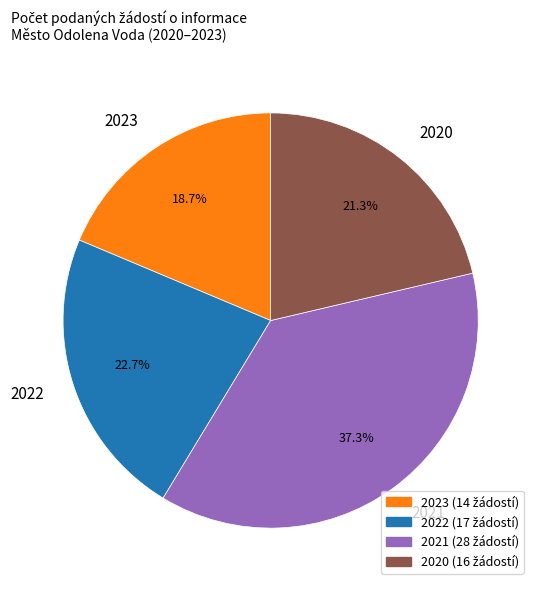

Is 2020 the majority of the pie?

No